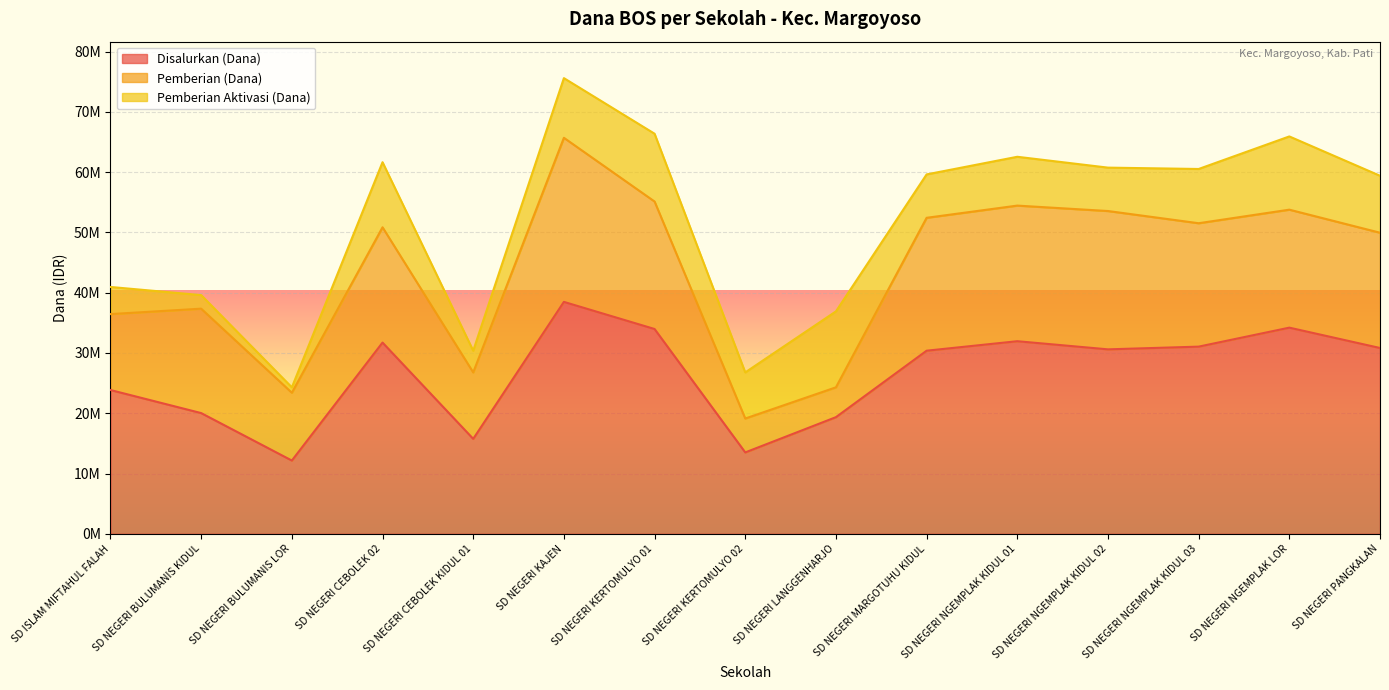

What is the label of the 9th point from the right?

SD NEGERI KERTOMULYO 01